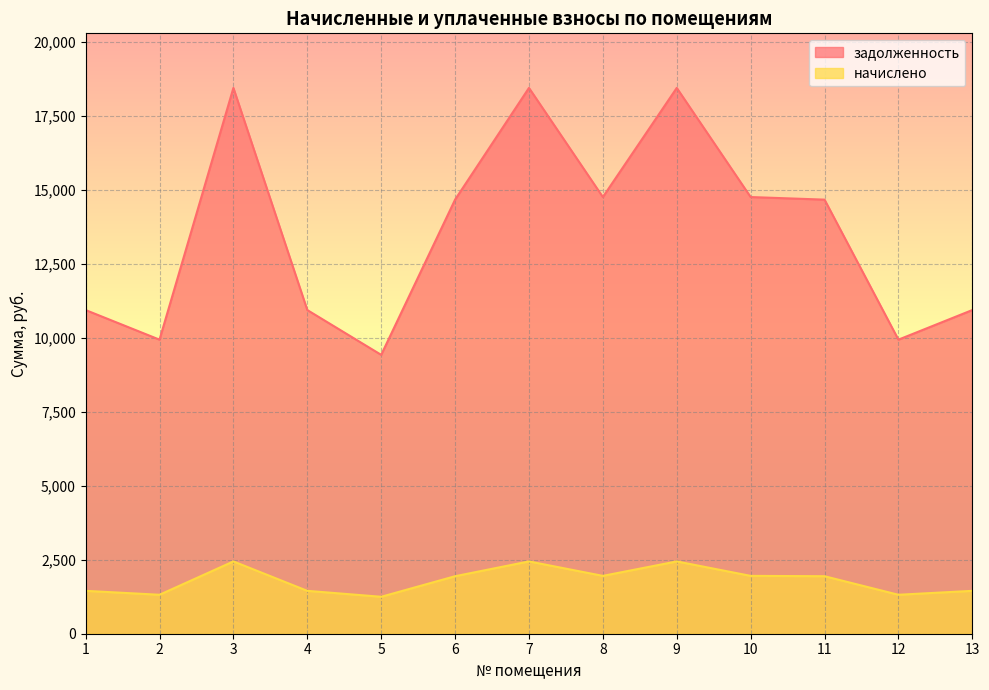

At 4, list the series in order from smallest to largest.

начислено, задолженность